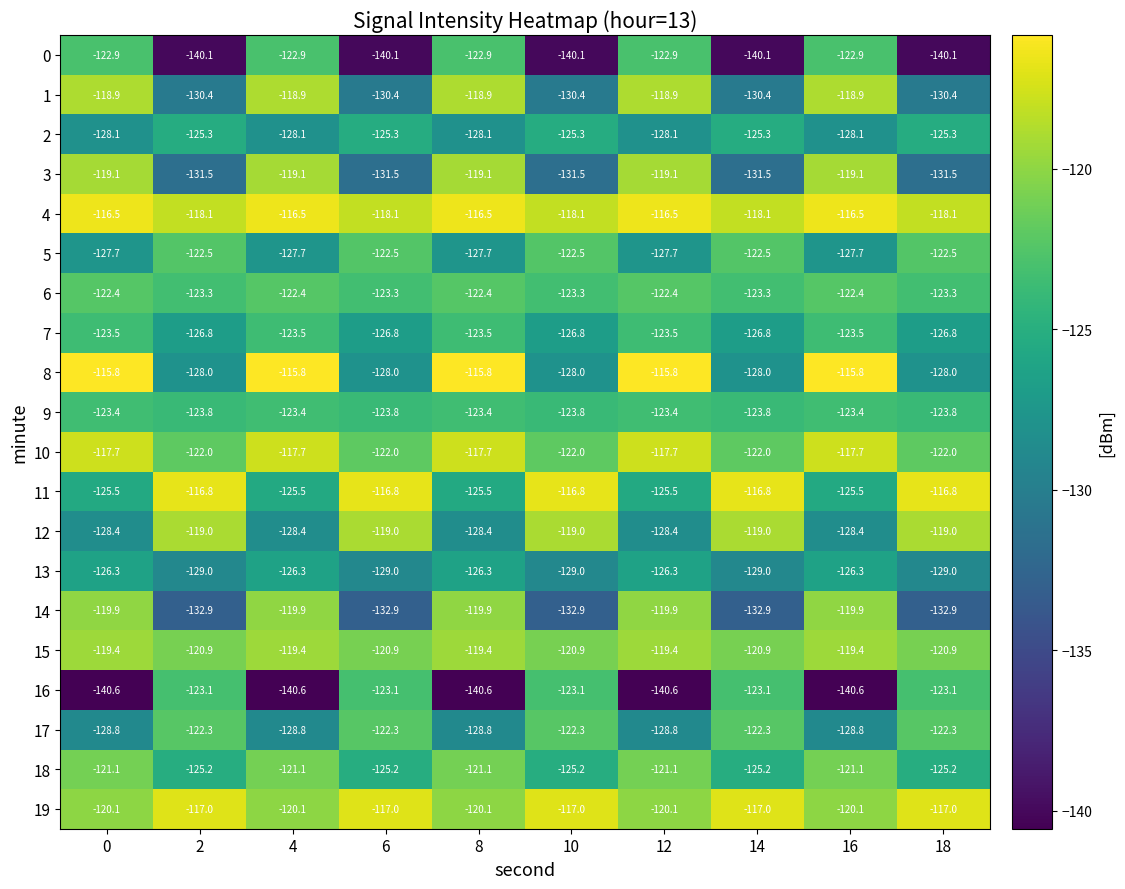

What is the total value across all series at 12?

-2466.1